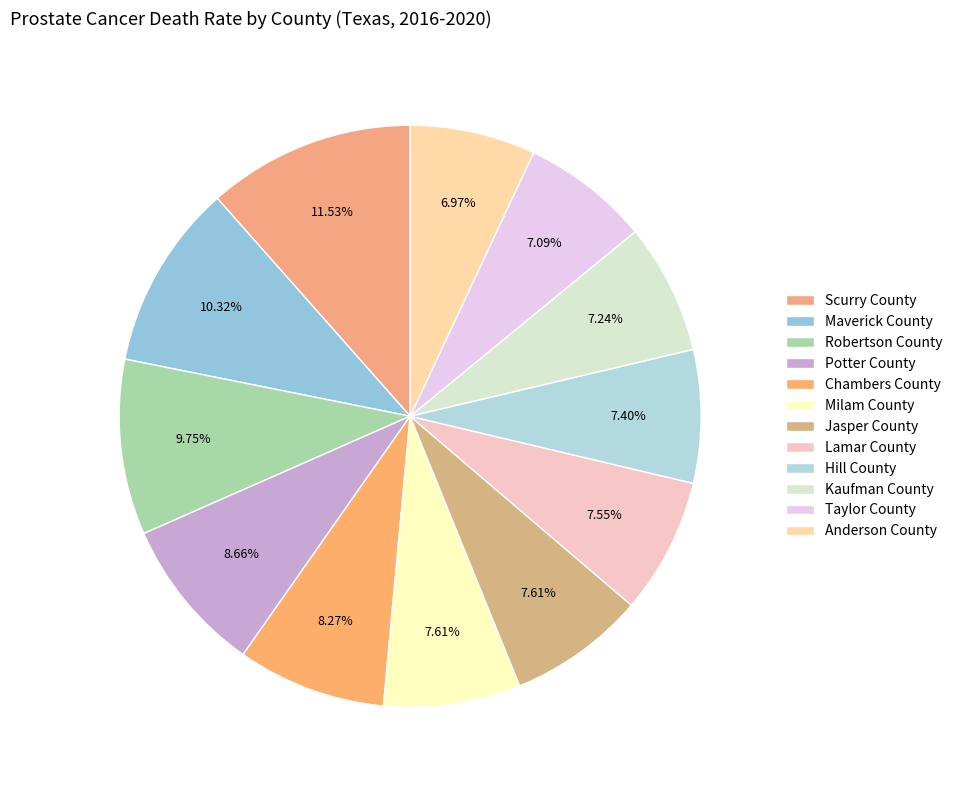

Is it true that Taylor County is 20% of the pie?

False